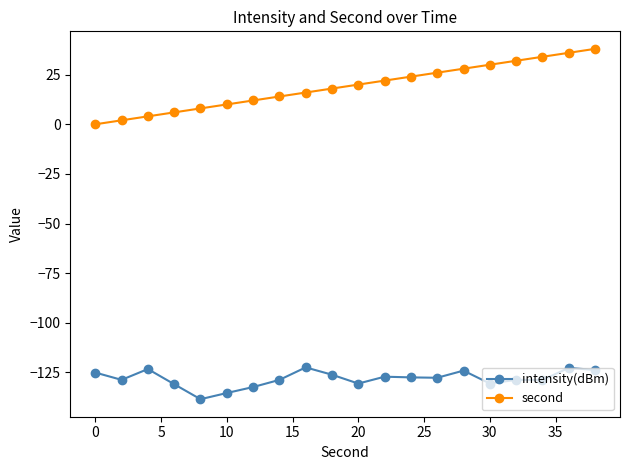

What is the difference between the second highest and second lowest values in the intensity(dBm) series?

12.6